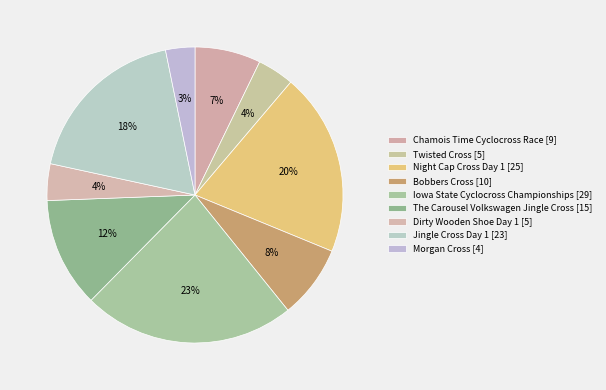

How many segments does this pie chart have?

9